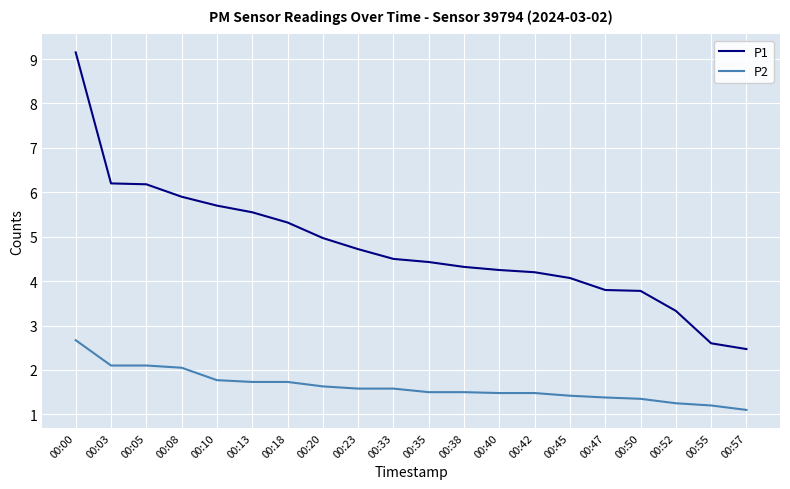

What is the maximum value shown in the chart?

9.2